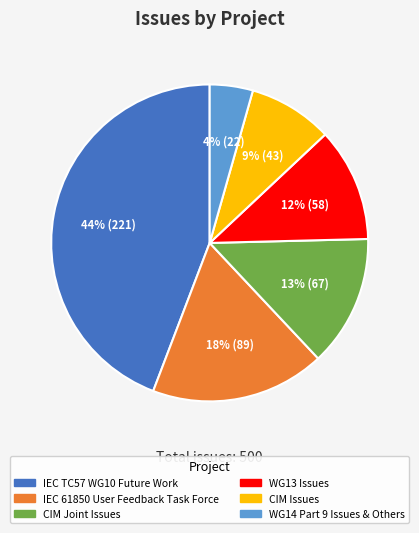

Is there any slice that represents more than half of the pie?

No